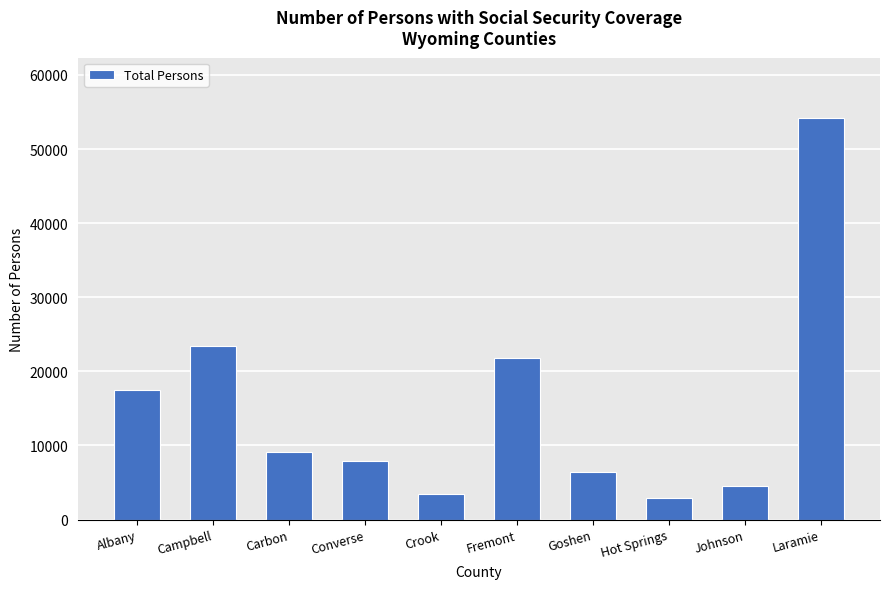

Reading left to right, extract all data points from this chart.

17452	23424	9053	7896	3499	21734	6448	2880	4531	54202